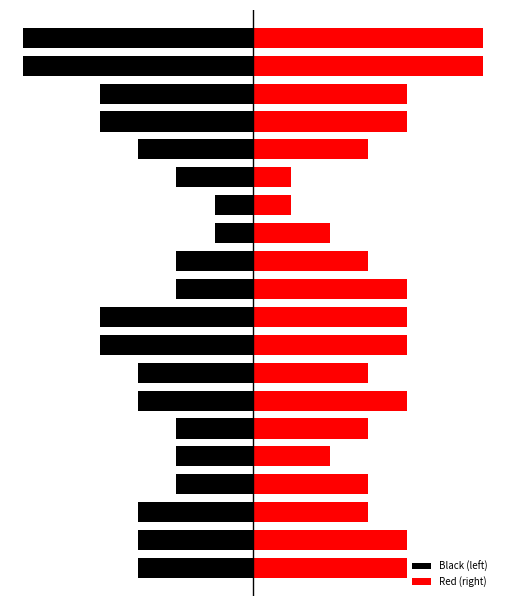

Which series changed the most between 13 and 14?

Black (left)